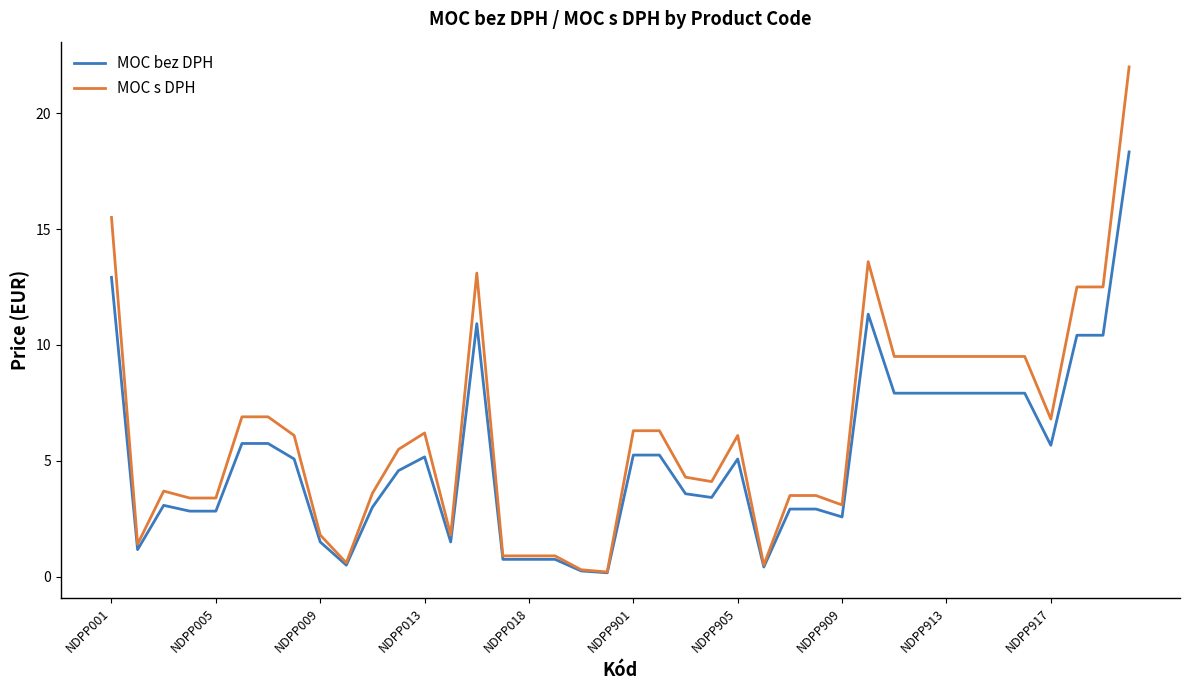

Which series has the largest total across all categories?

MOC s DPH